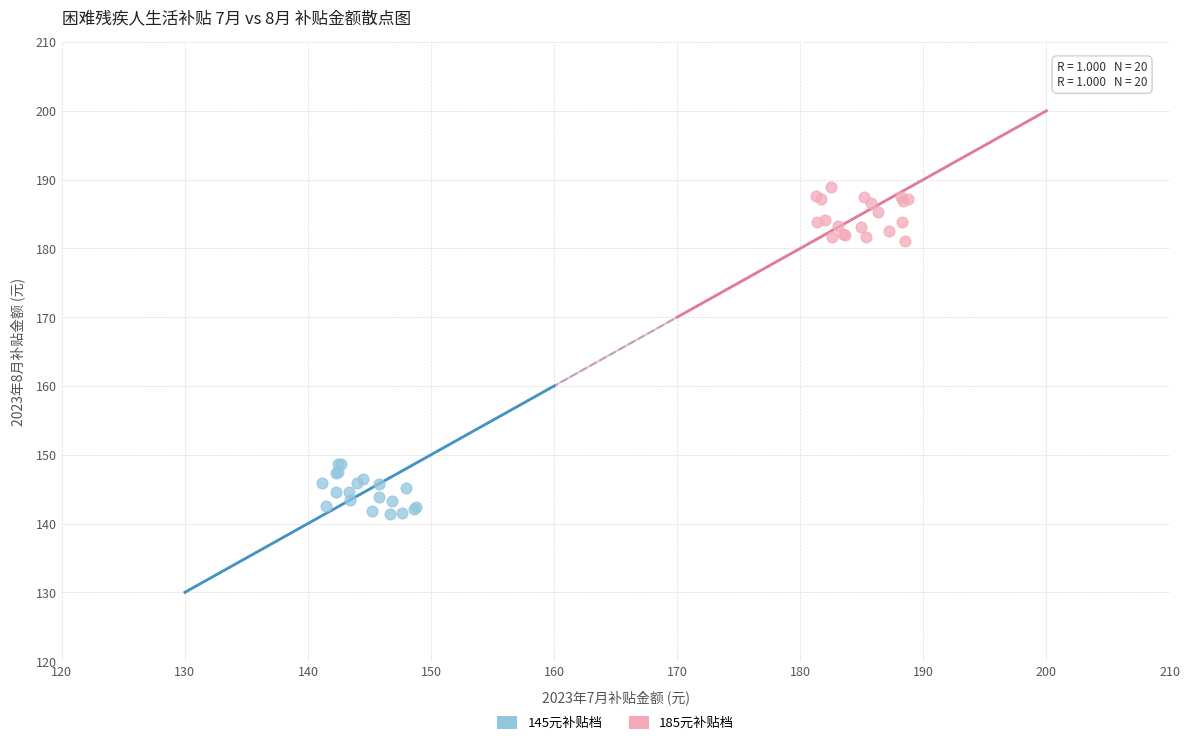

Which series reaches the minimum Y coordinate?

145元补贴档